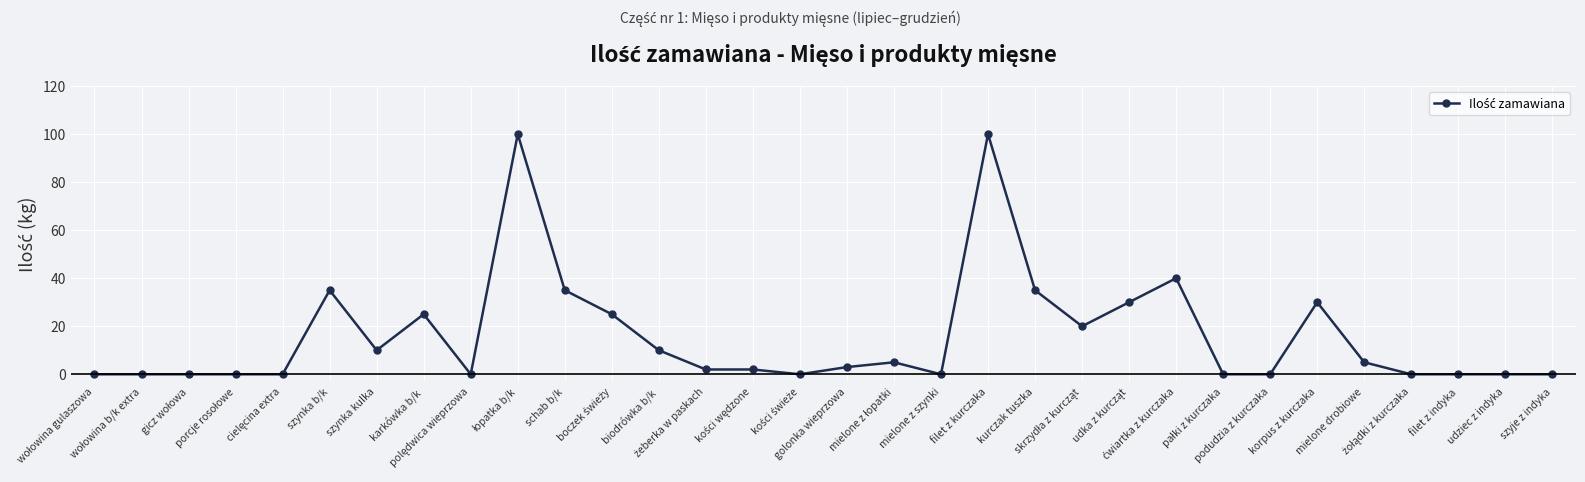

Count the number of data series in this chart.

1